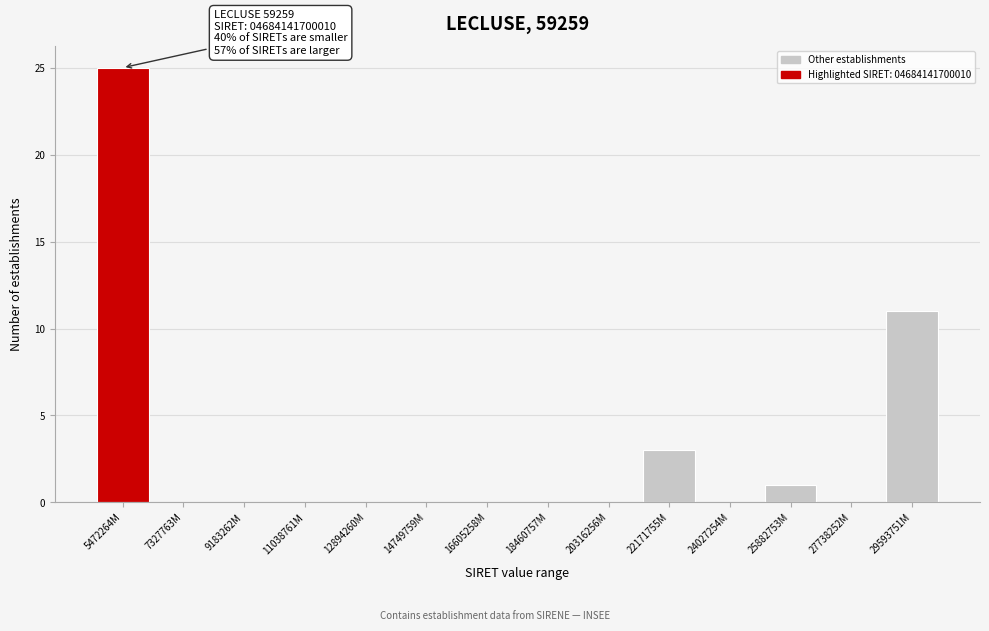

Reading left to right, list all the values displayed in this chart.

5472264M=25	7327763M=0	9183262M=0	11038761M=0	12894260M=0	14749759M=0	16605258M=0	18460757M=0	20316256M=0	22171755M=3	24027254M=0	25882753M=1	27738252M=0	29593751M=11